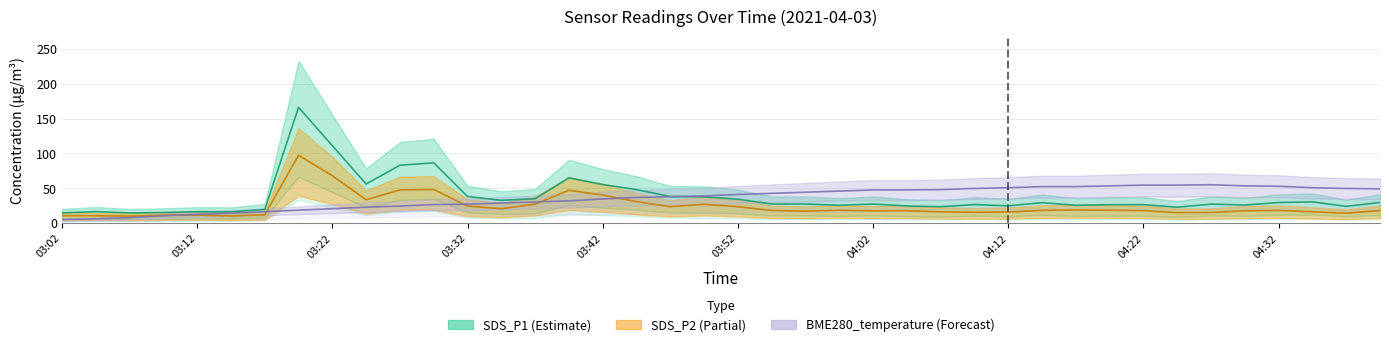

The SDS_P2 series shows 33.4 at 9. True or false?

True